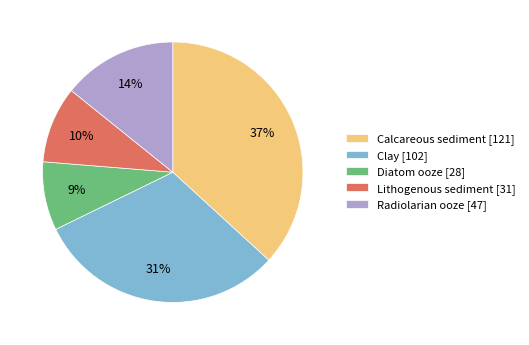

Which has a higher value, Clay or Lithogenous sediment?

Clay